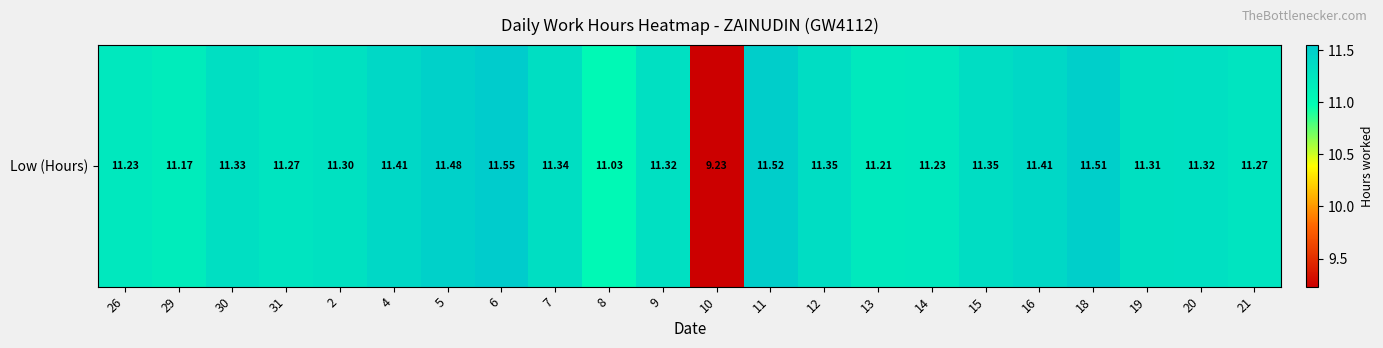

At which label is the value closest to 10?

10